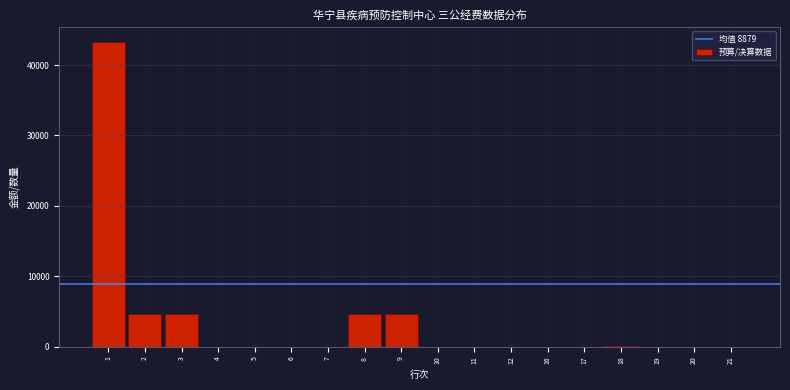

What is the maximum value shown in the chart?

43200